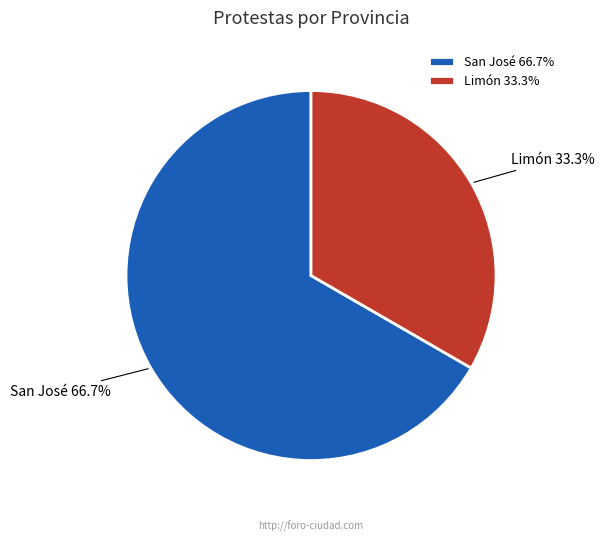

Approximately how many times larger is the value at Limón compared to San José?

0.5